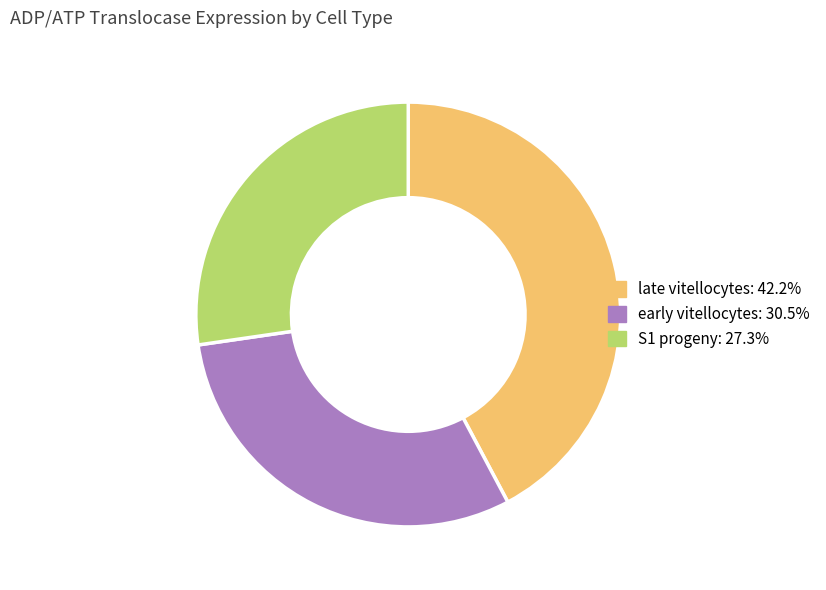

Combined, do early vitellocytes and S1 progeny account for over 50%?

Yes